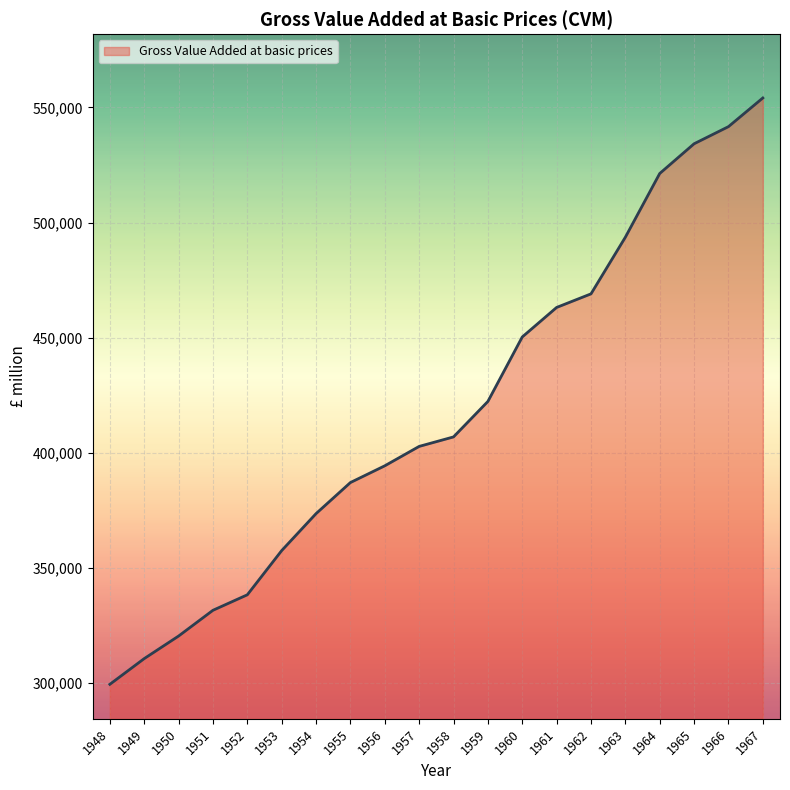

Reading right to left, what are all the values shown in this chart?

554064	541616	534185	521278	493612	469020	463124	450306	422319	406918	402797	394376	387108	373614	357566	338373	331648	320464	310671	299509